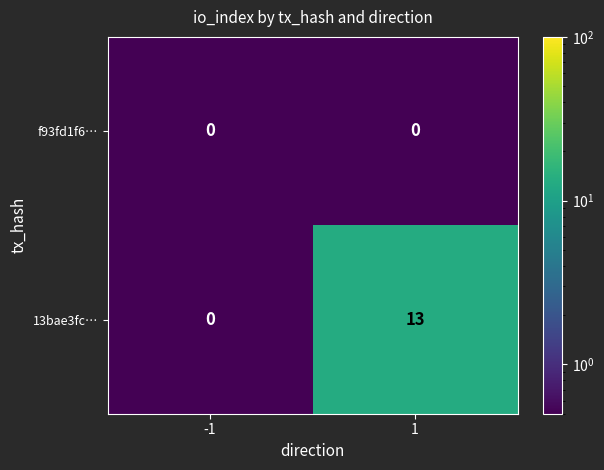

What is the sum of the 13bae3fc… values at 1 and -1?

13